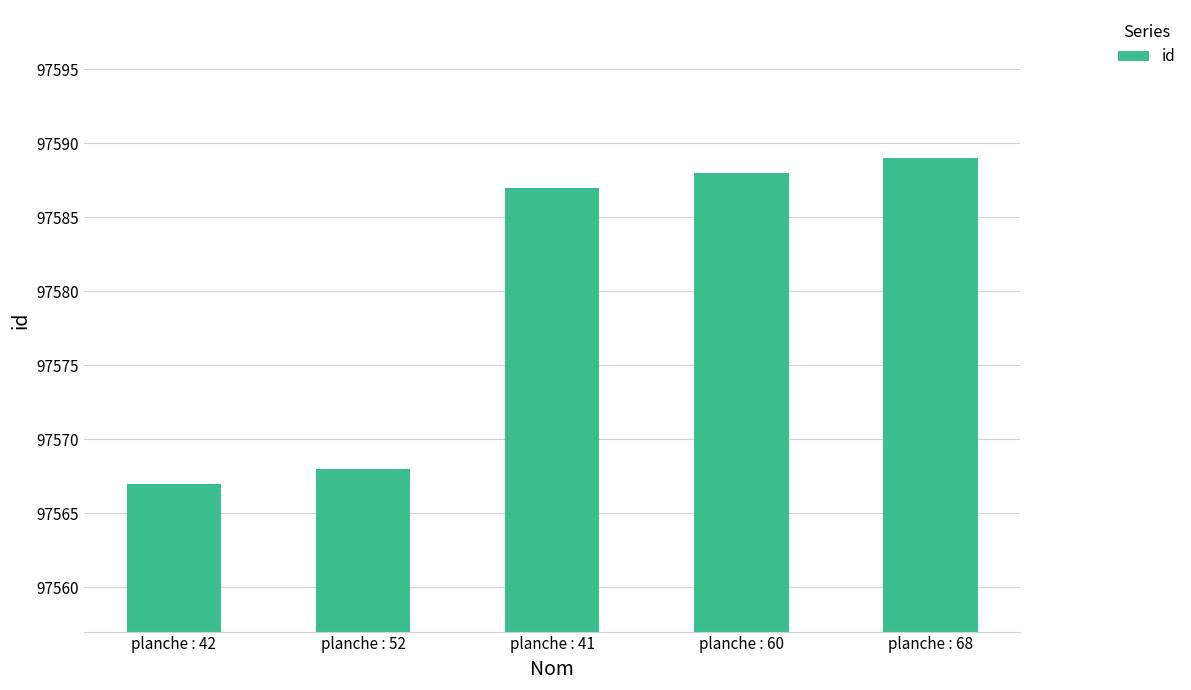

List the labels in order of value, smallest first.

planche : 42, planche : 52, planche : 41, planche : 60, planche : 68